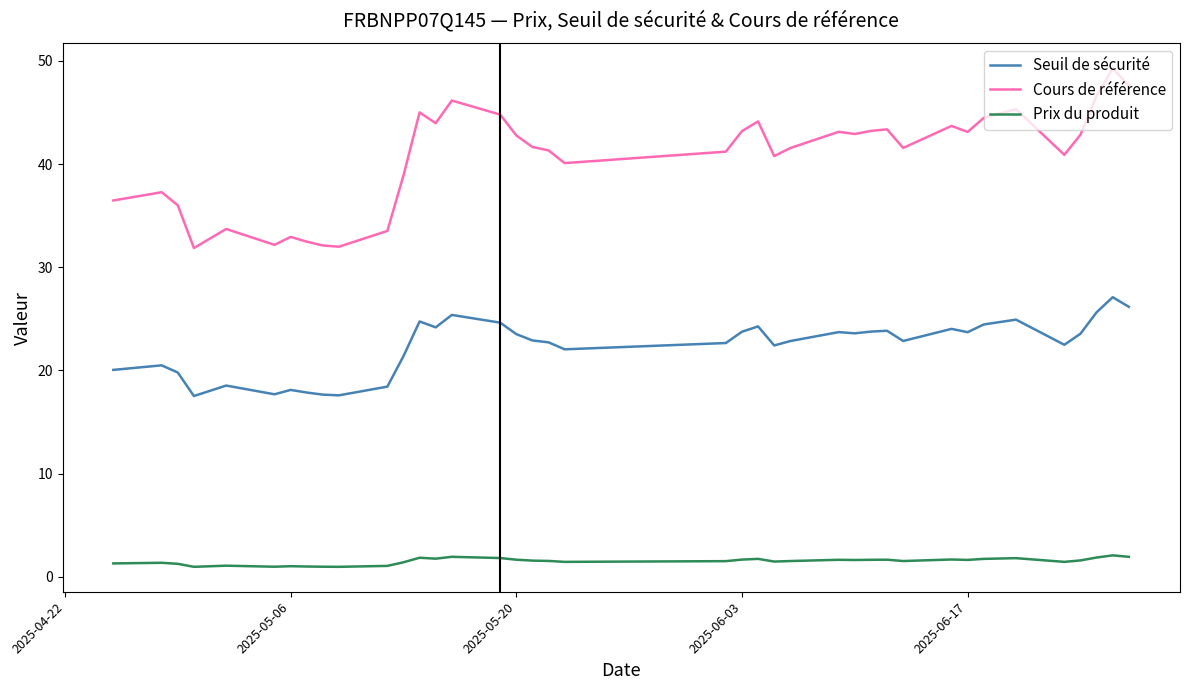

How many lines are shown in the chart?

3